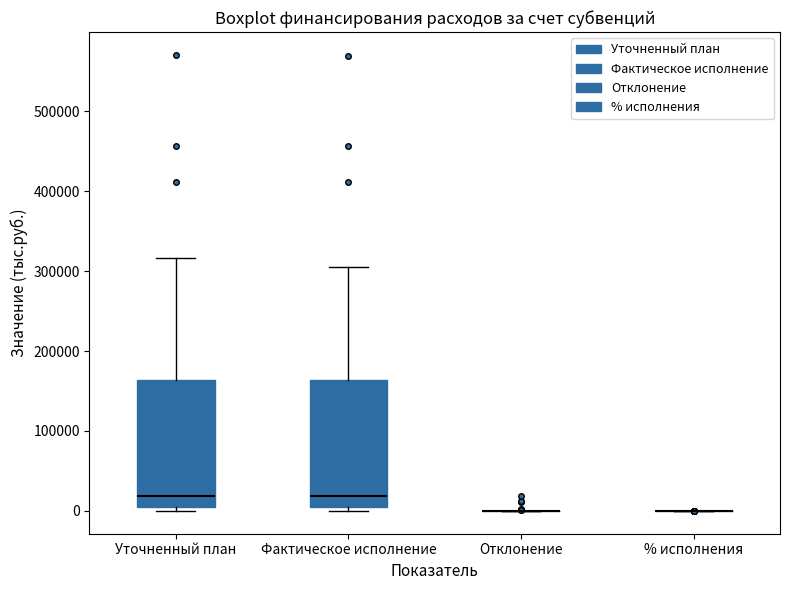

Reading left to right, read every box against the y-axis: the position of its median line, the range the box covers, and the ends of its whiskers. The values are not printed on the chart, so give them approximately, as read against the axis.

Уточненный план: median 20000, box 0 to 160000, whiskers 0 (just below the box's lower edge) to 320000
Фактическое исполнение: median 20000, box 0 to 160000, whiskers 0 (just below the box's lower edge) to 310000
Отклонение: box collapsed to a line at 0, whiskers 0 to 0
% исполнения: box collapsed to a line at 0, whiskers 0 to 0